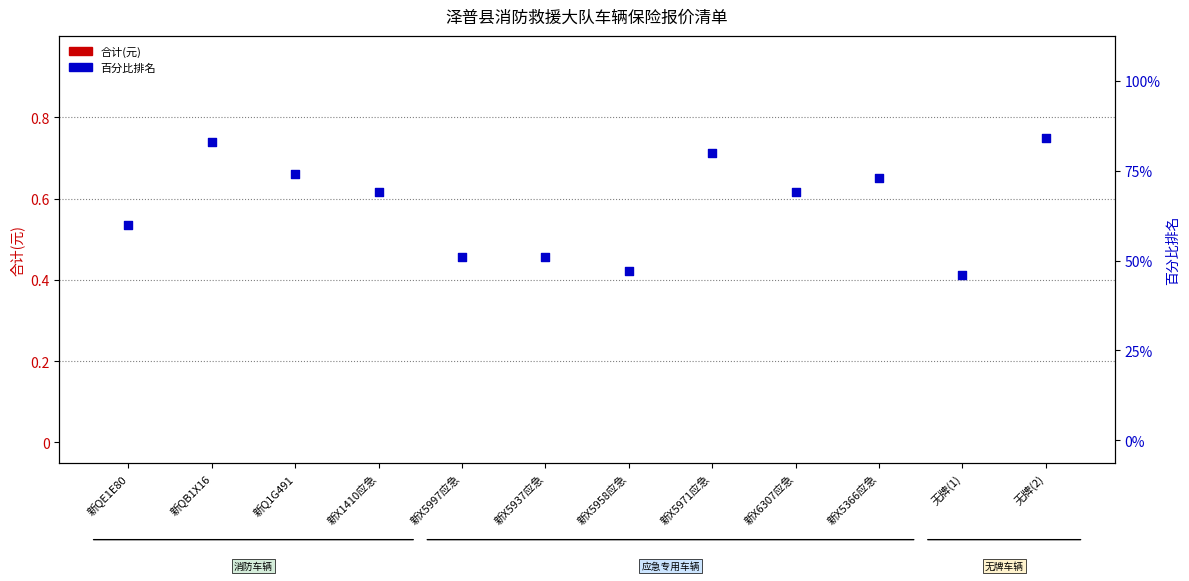

At which category is the sum across all series the highest?

无牌(2)